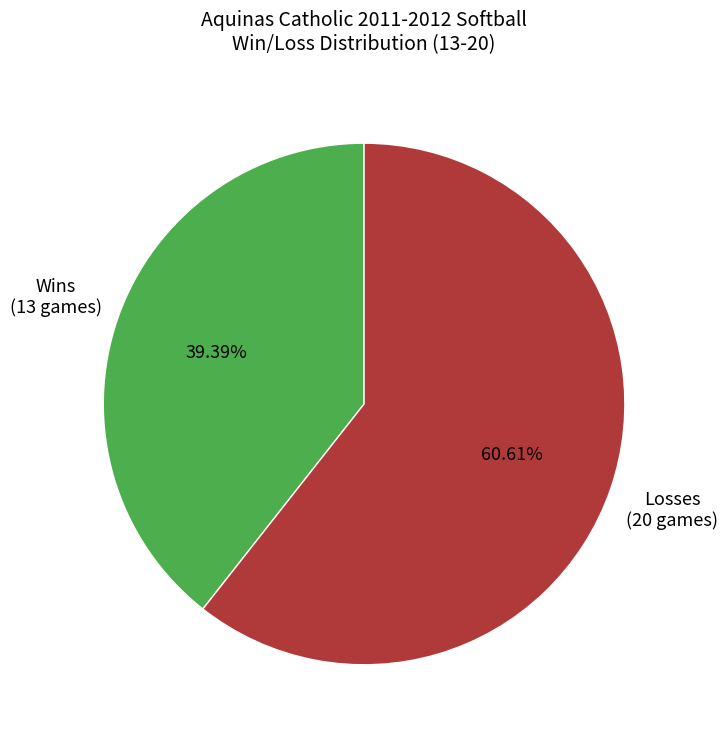

Do Wins (13 games) and Losses (20 games) together represent more than half of the pie?

Yes